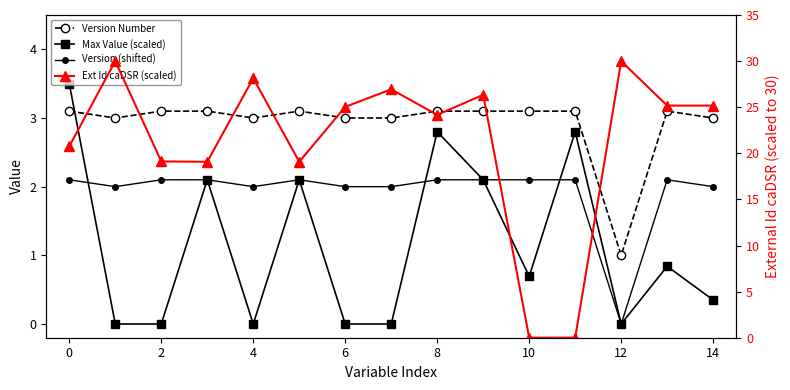

True or false: Ext Id caDSR (scaled) and Max Value (scaled) cross at least once.

True